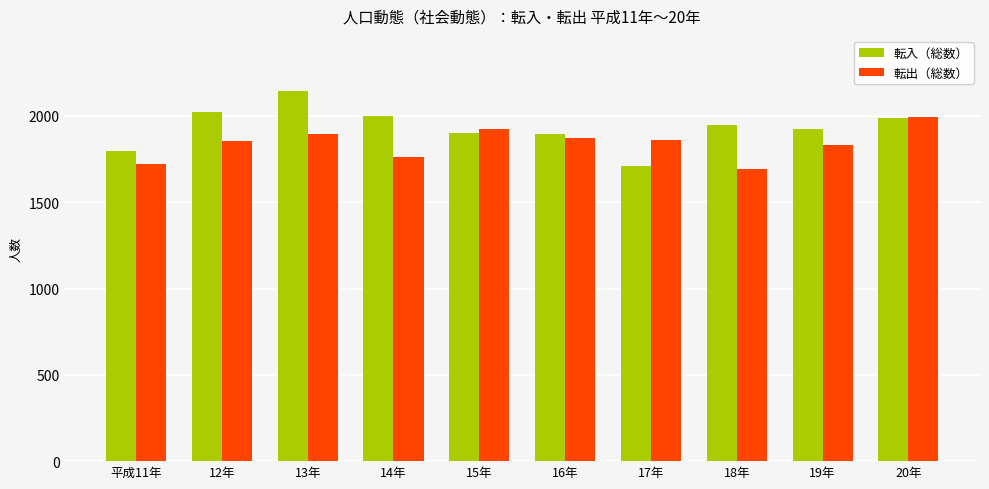

What is the sum of the 転入（総数） values at 20年 and 15年?

3887